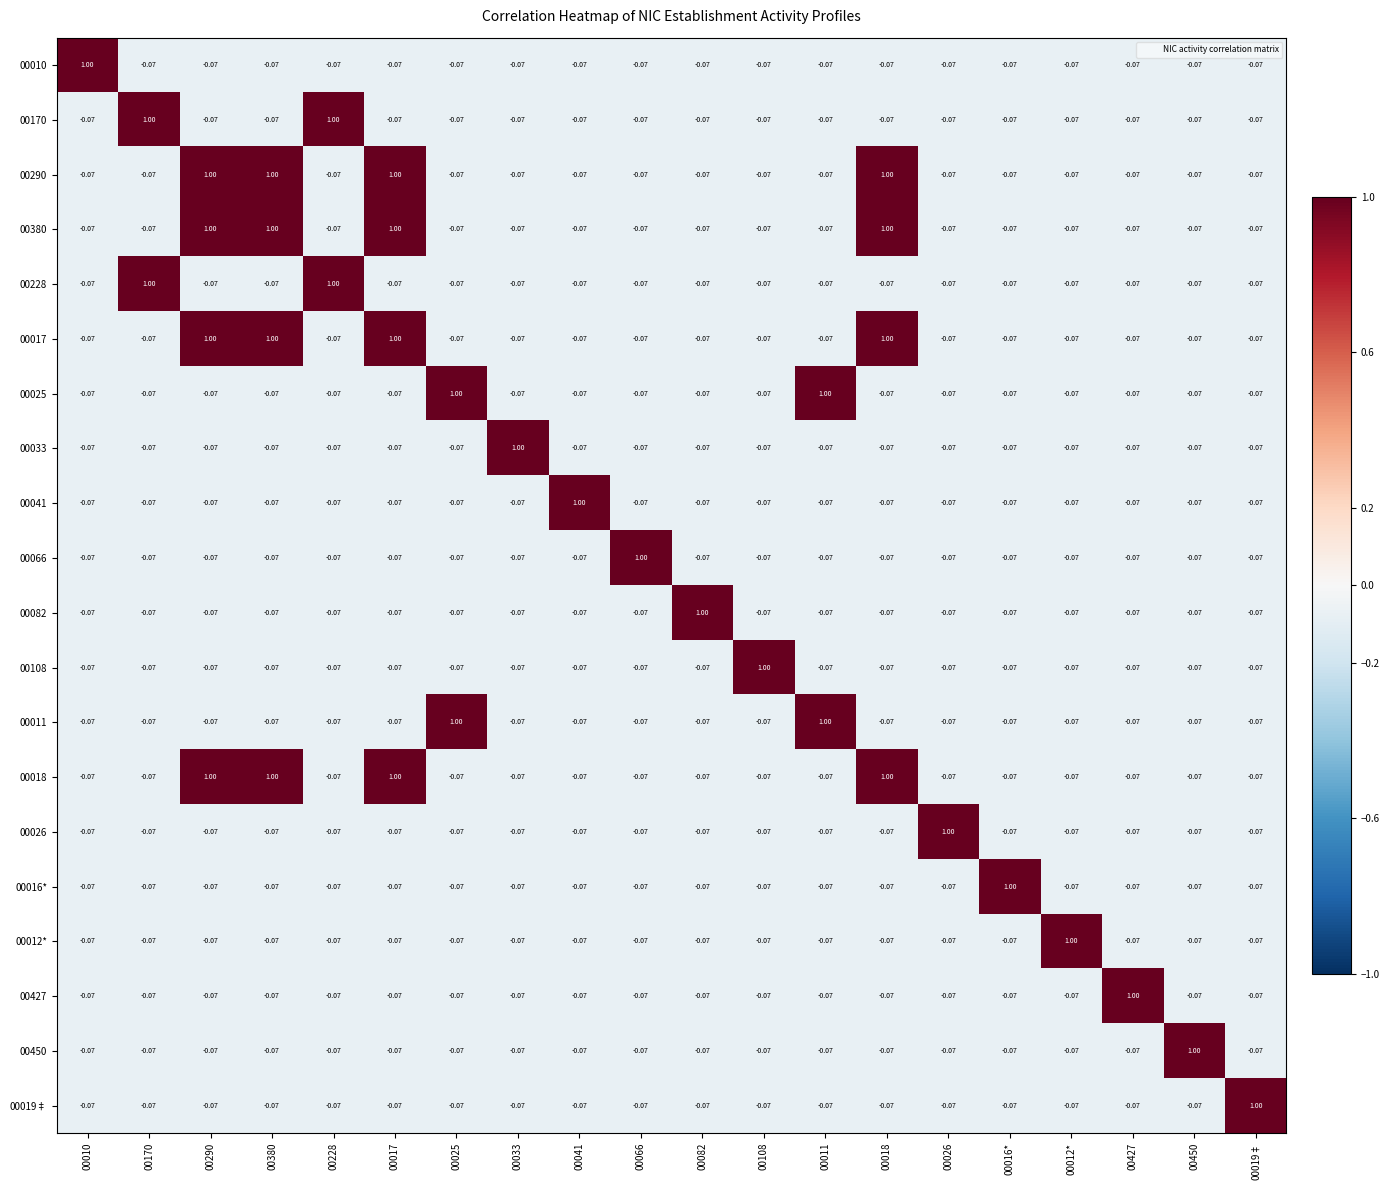

Count the number of categories in the chart.

20